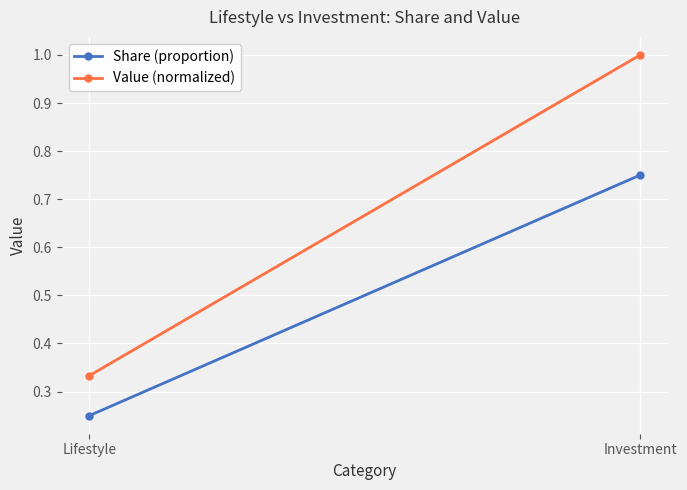

The Share (proportion) series shows 0.2 at Lifestyle. True or false?

True